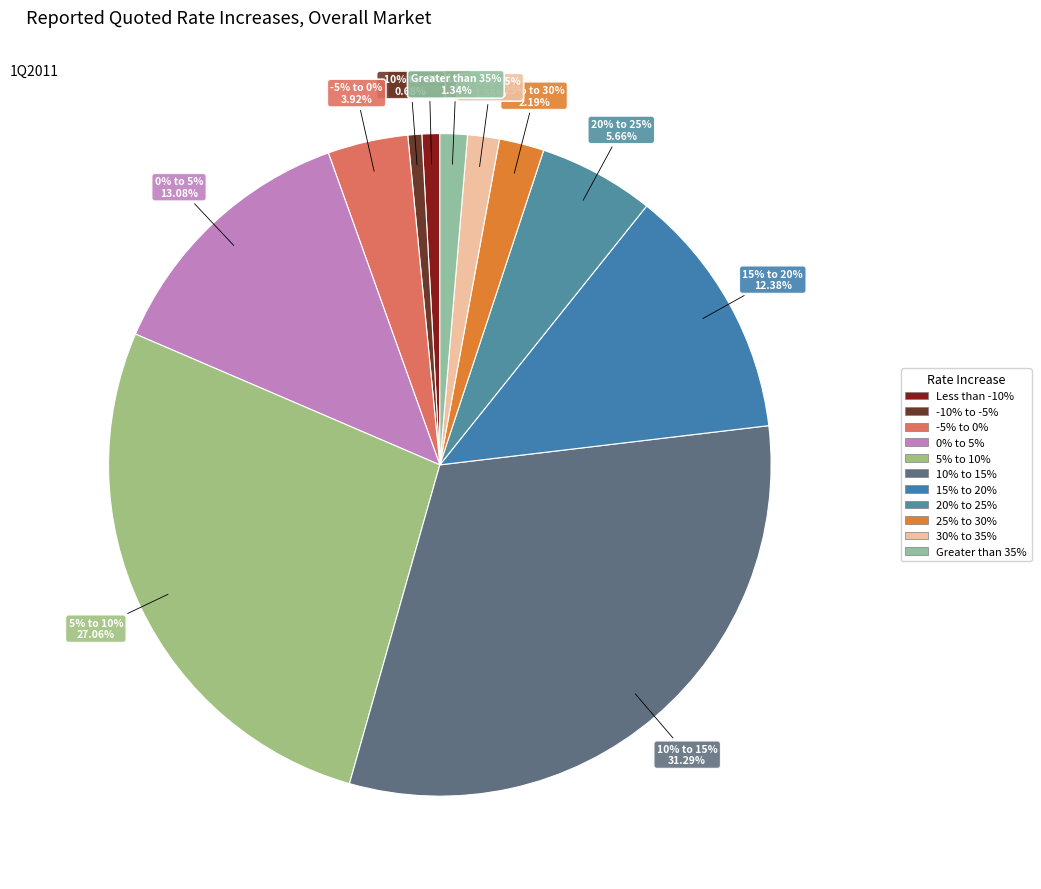

How much of the chart is everything except -10% to -5%?

99.3%